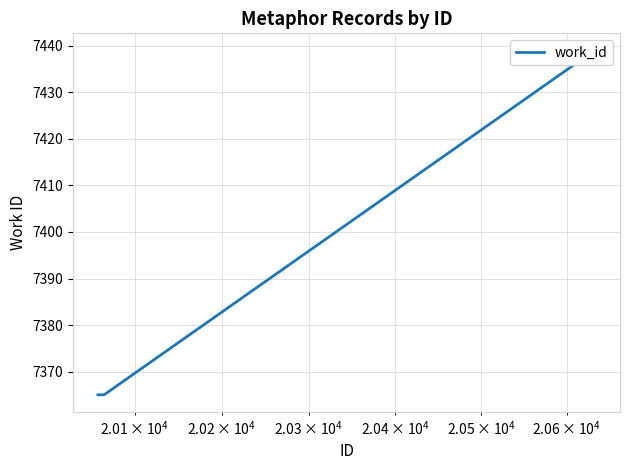

What is the sum of all values?

73798